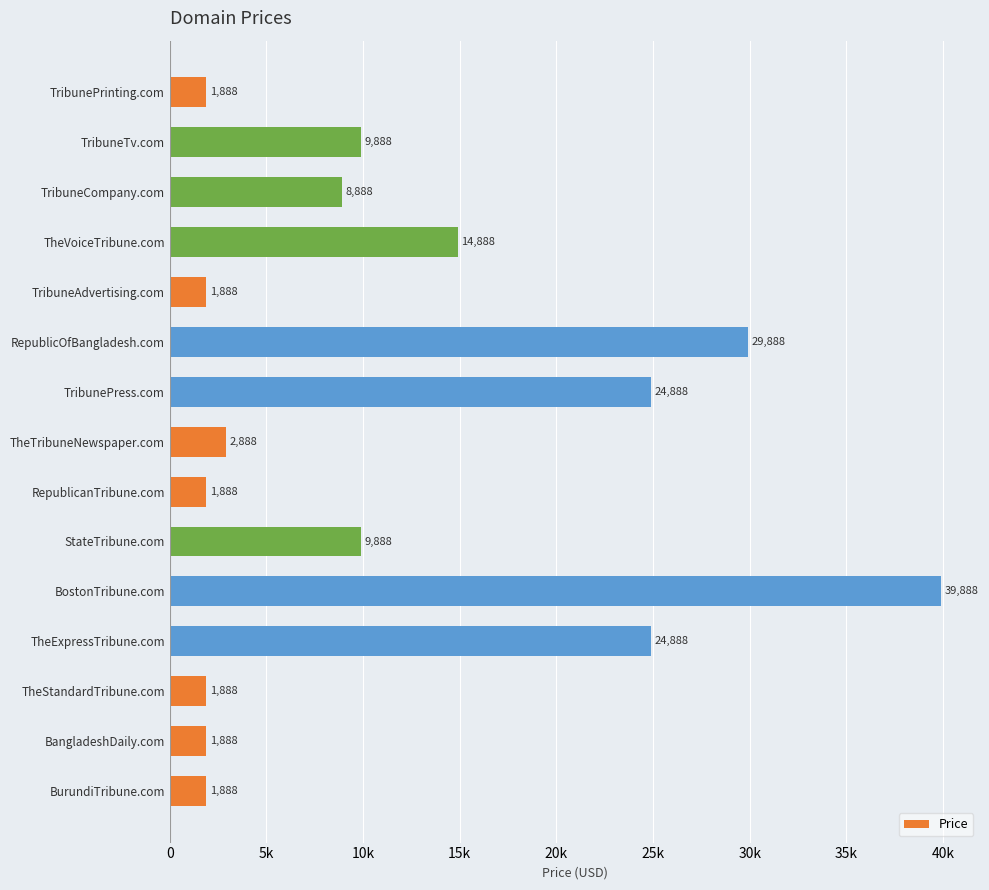

How many bars are there in total?

15